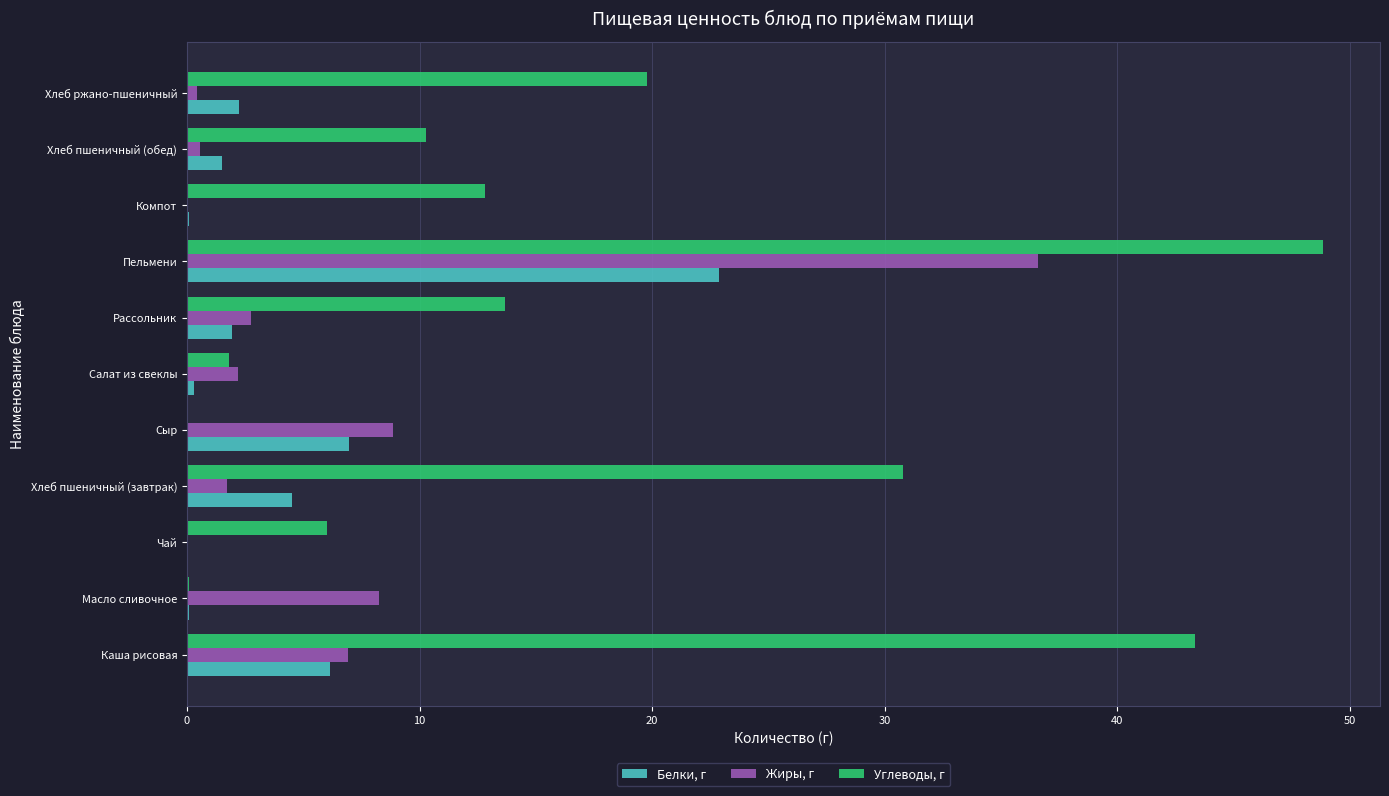

The value of Жиры, г at Компот is -21.1. True or false?

False